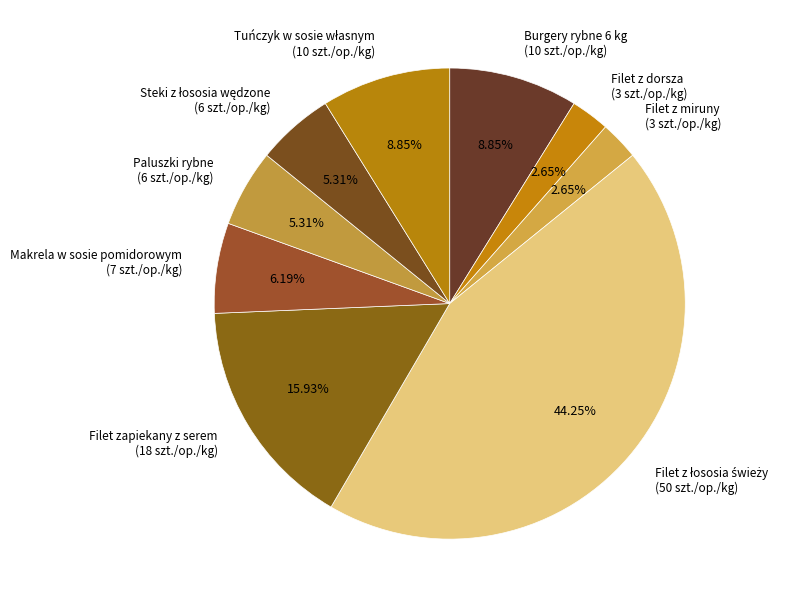

Is there a majority slice in this chart?

No